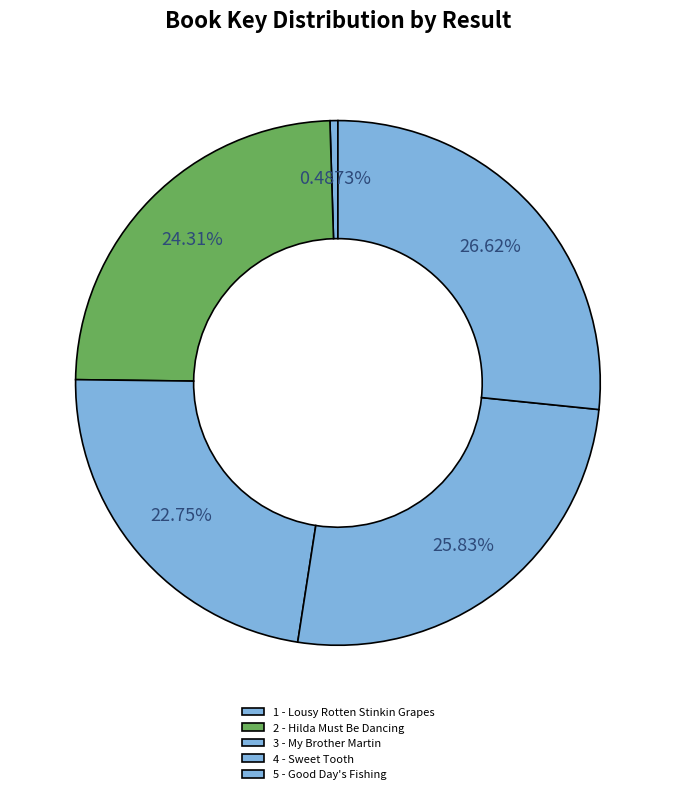

Is it true that 5 - Good Day's Fishing is 33% of the pie?

False